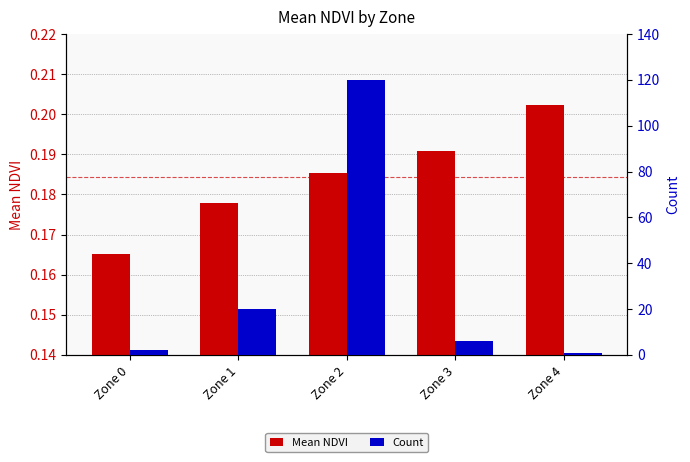

What is the minimum value for Count?

1.0